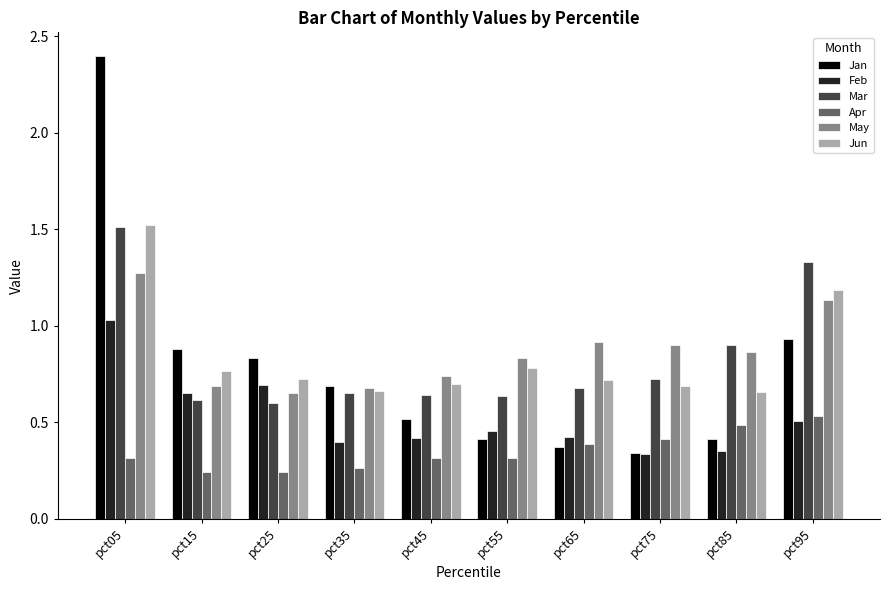

Are the bars horizontal?

No